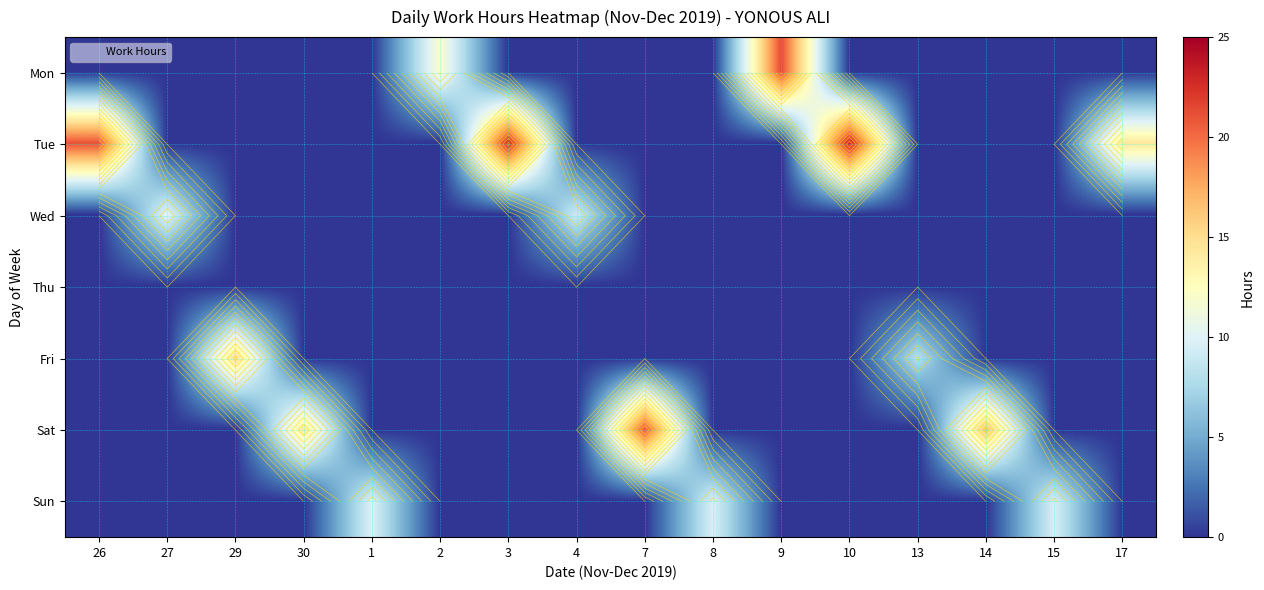

What is the spread (max minus min) of values at 13?

8.1